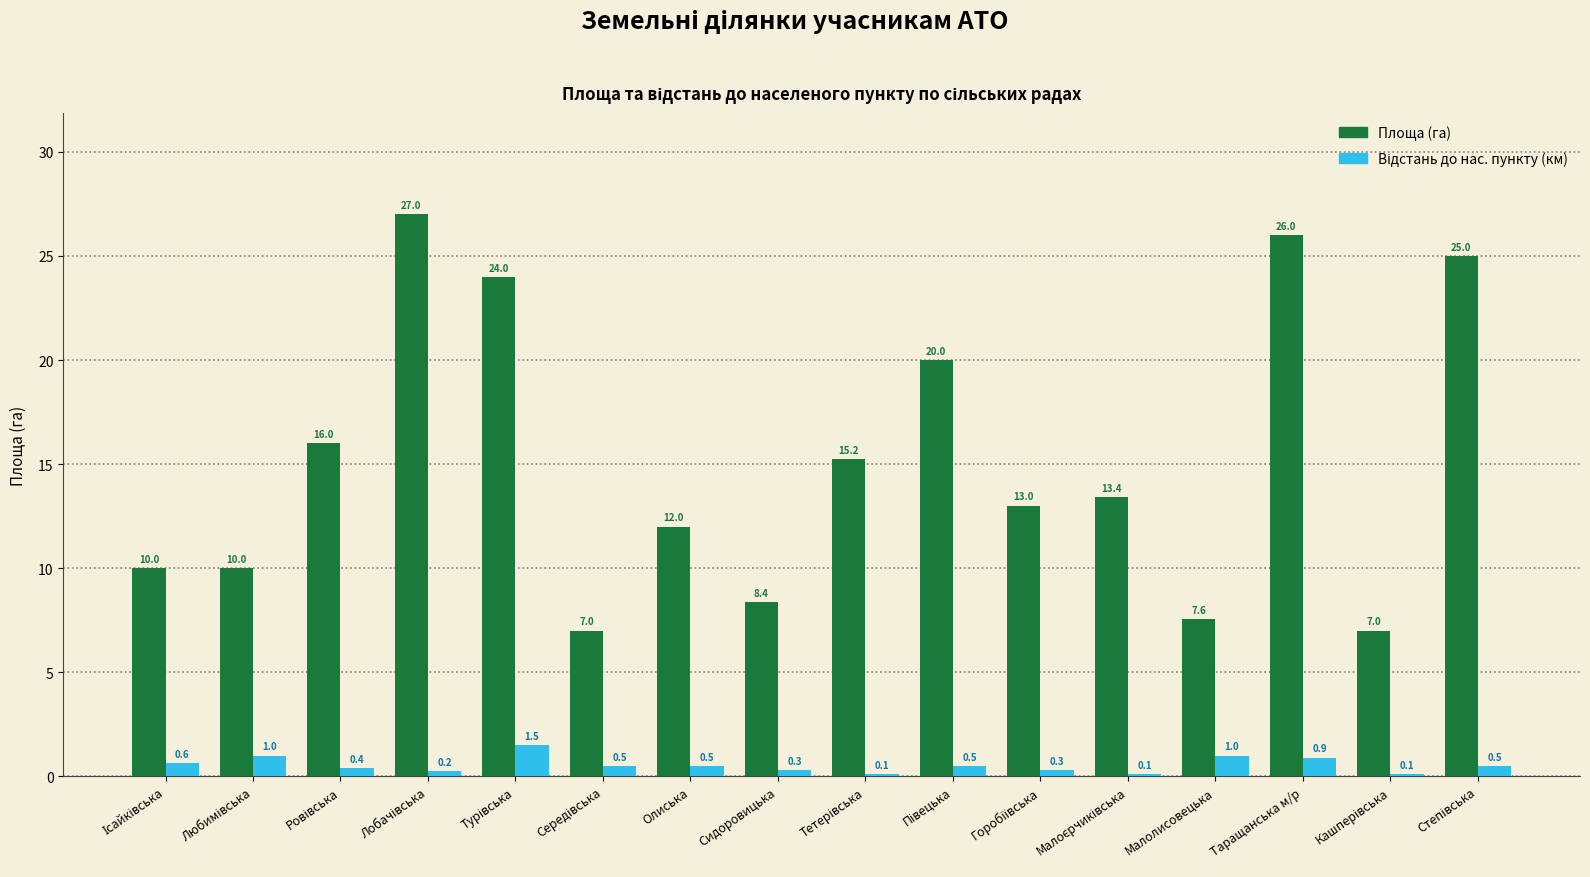

Which series has the largest total across all categories?

Площа (га)